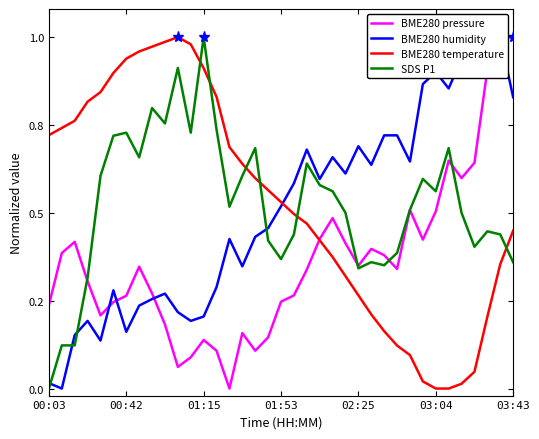

How many interior local valleys does the BME280 humidity series have?

11